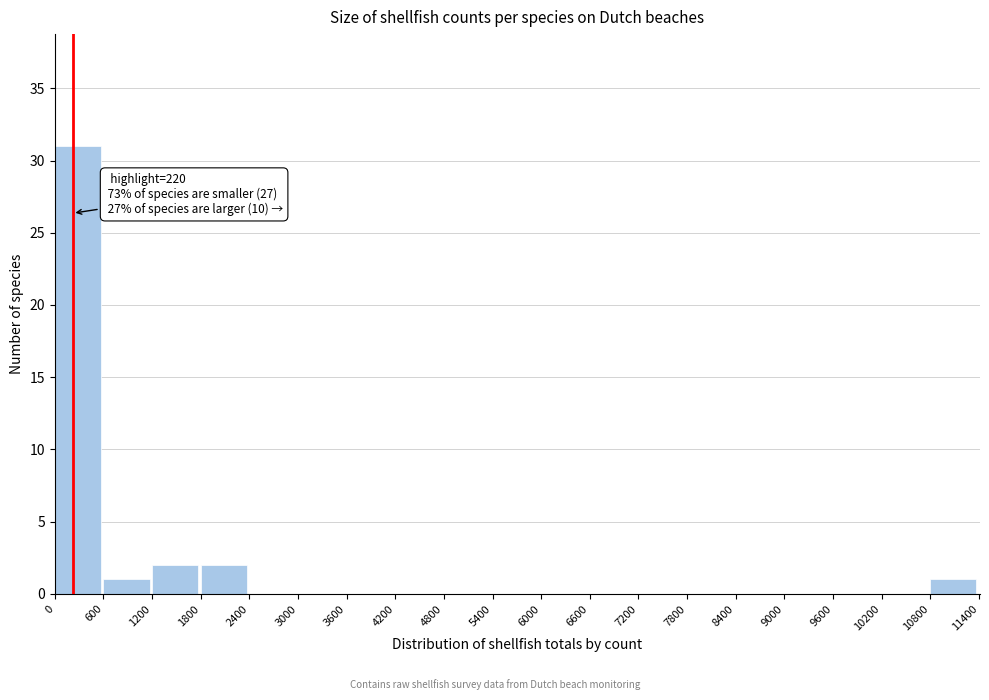

Which range on the x-axis has the tallest bar?

0 to 600